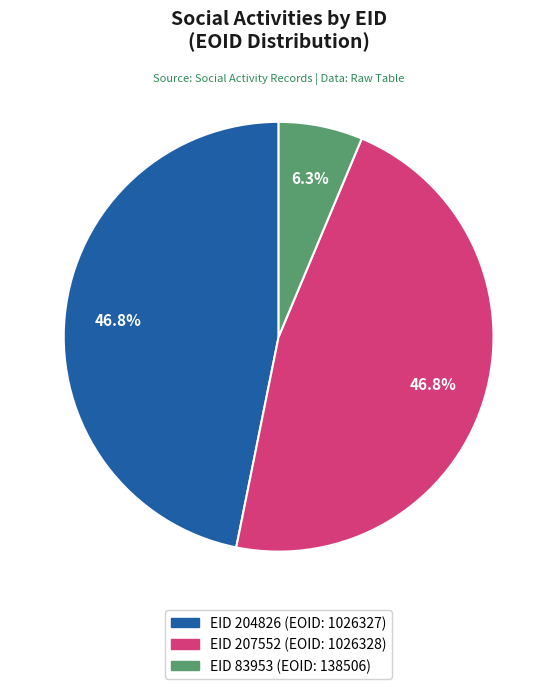

Combined, do EID 204826 (EOID: 1026327) and EID 207552 (EOID: 1026328) account for over 50%?

Yes